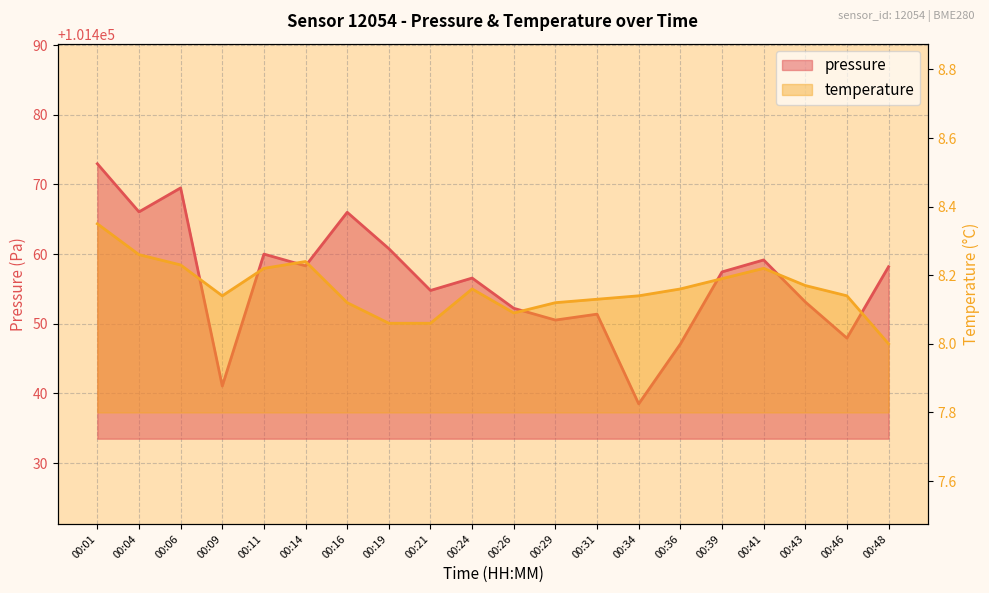

What is the greatest value displayed?

101473.0